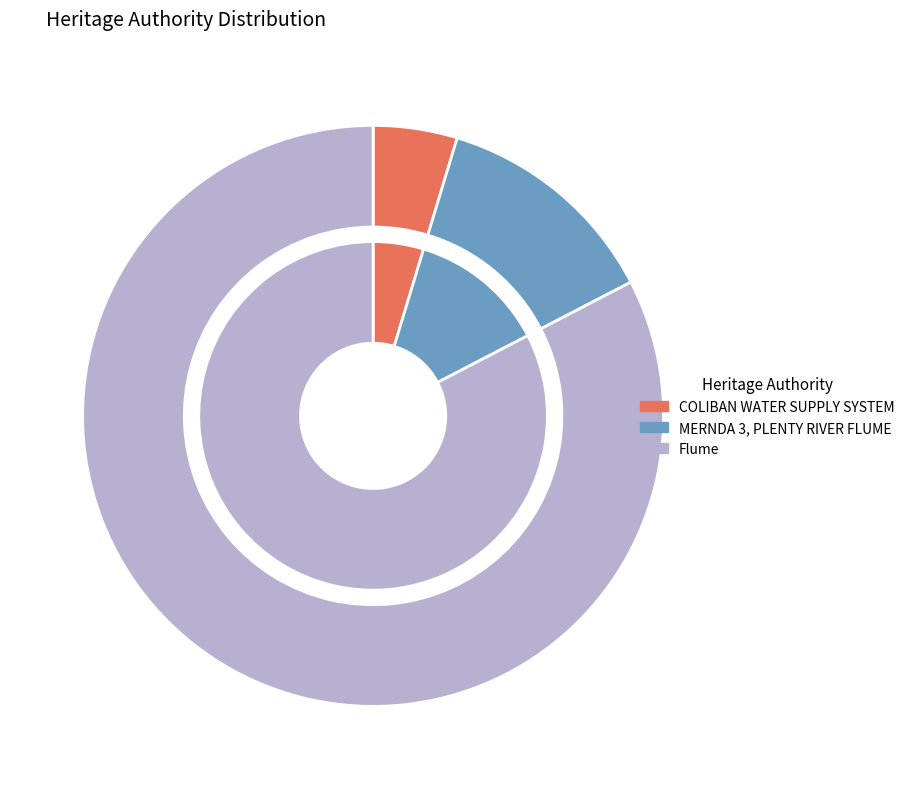

Which category accounts for the majority?

Flume